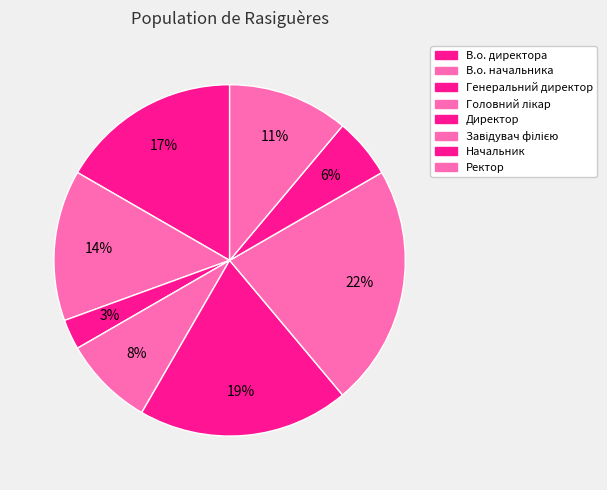

To the nearest percent, what is the difference between the largest and smallest slice percentages?

19%